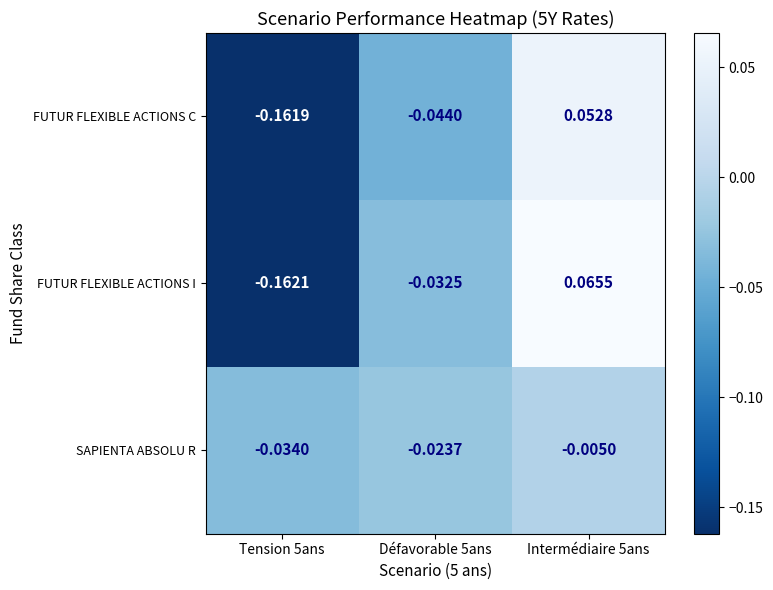

List the series in order of their peak value, highest first.

FUTUR FLEXIBLE ACTIONS I, FUTUR FLEXIBLE ACTIONS C, SAPIENTA ABSOLU R